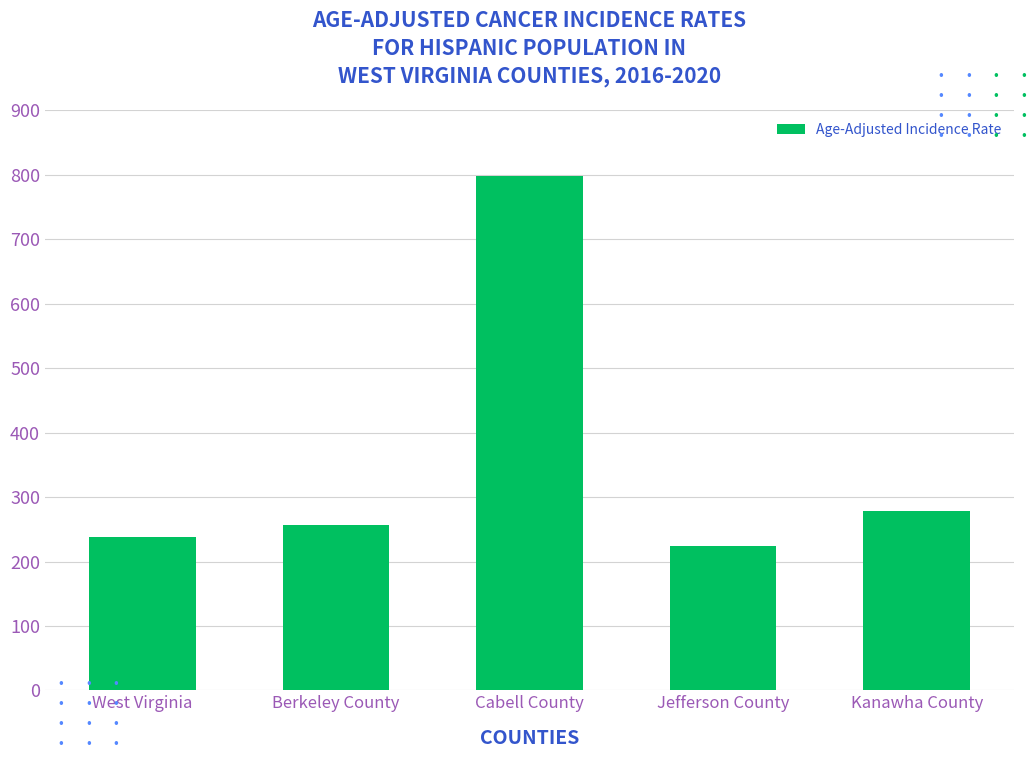

What is the value of the 4th bar from the left?

224.4